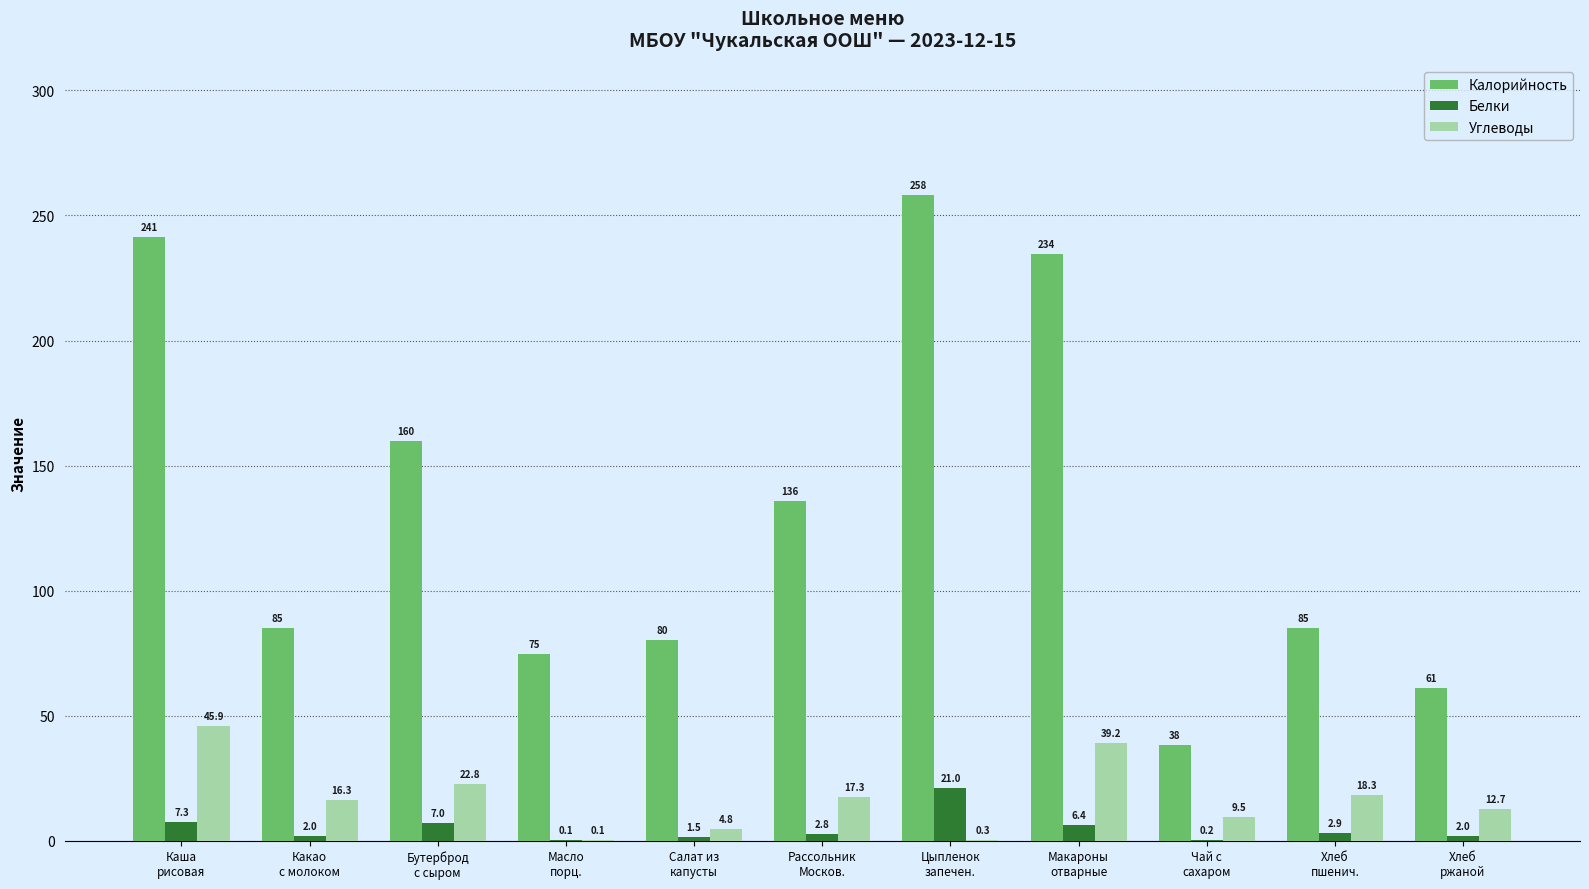

At which label does Углеводы first exceed 16?

Каша
рисовая